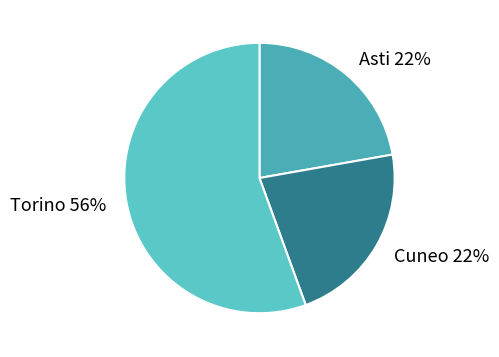

Is the sum of Torino and Cuneo greater than half?

Yes